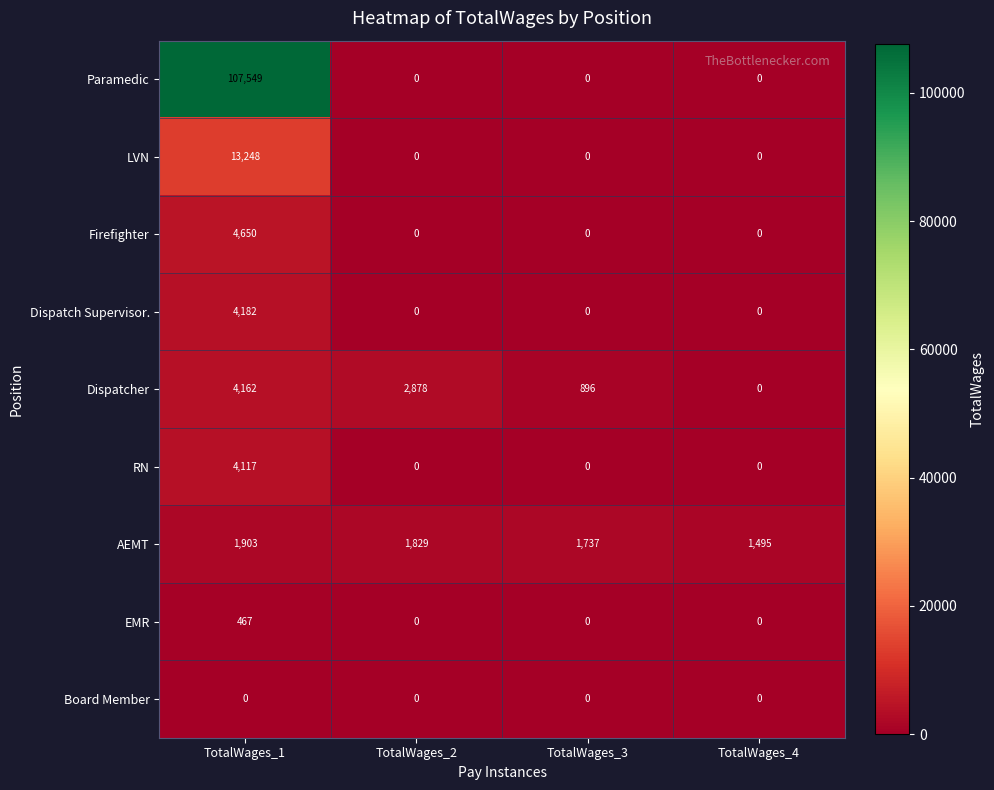

Which series has the widest spread of values?

Paramedic